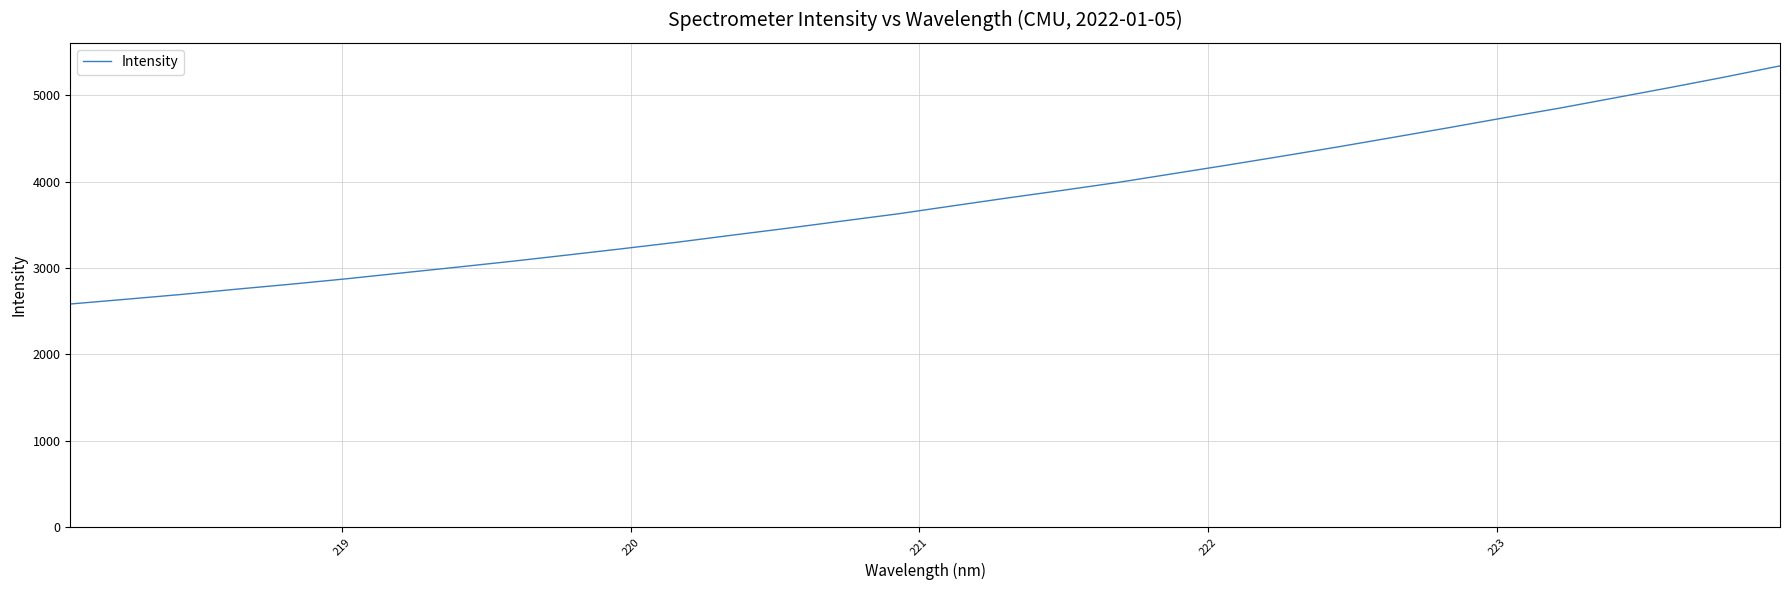

What is the difference between the maximum and minimum values?

2755.6